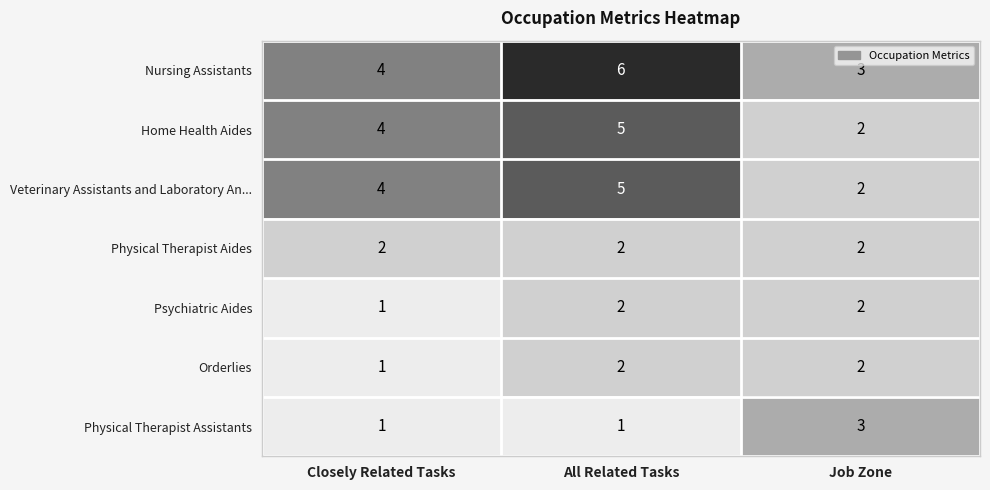

Which category has the highest value across all series?

All Related Tasks